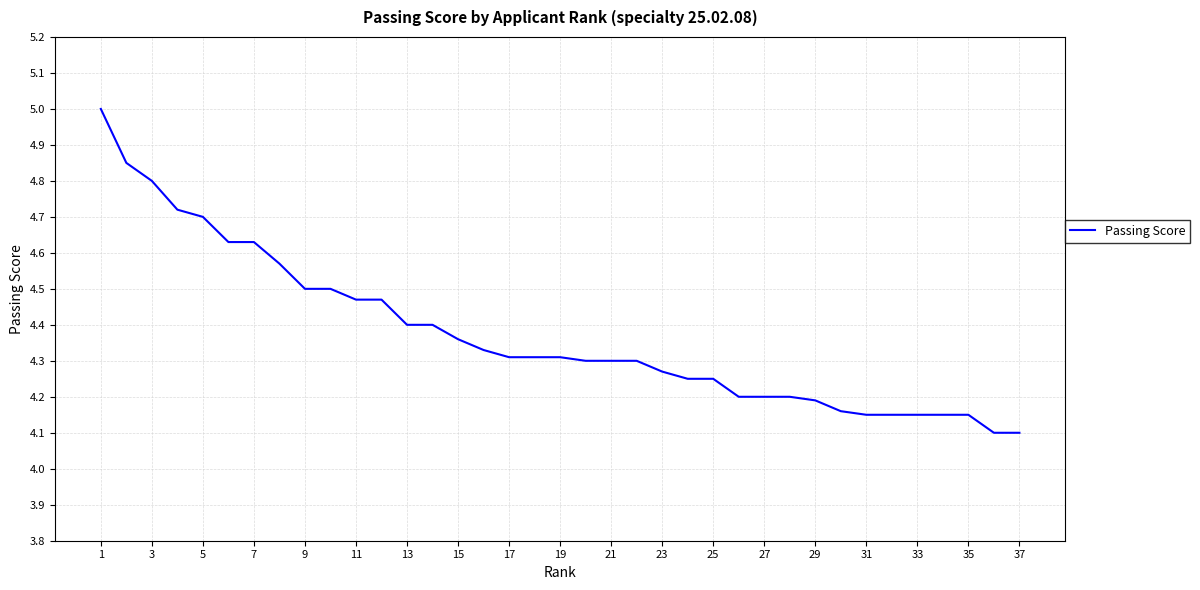

What is the difference between the maximum and minimum values?

0.9